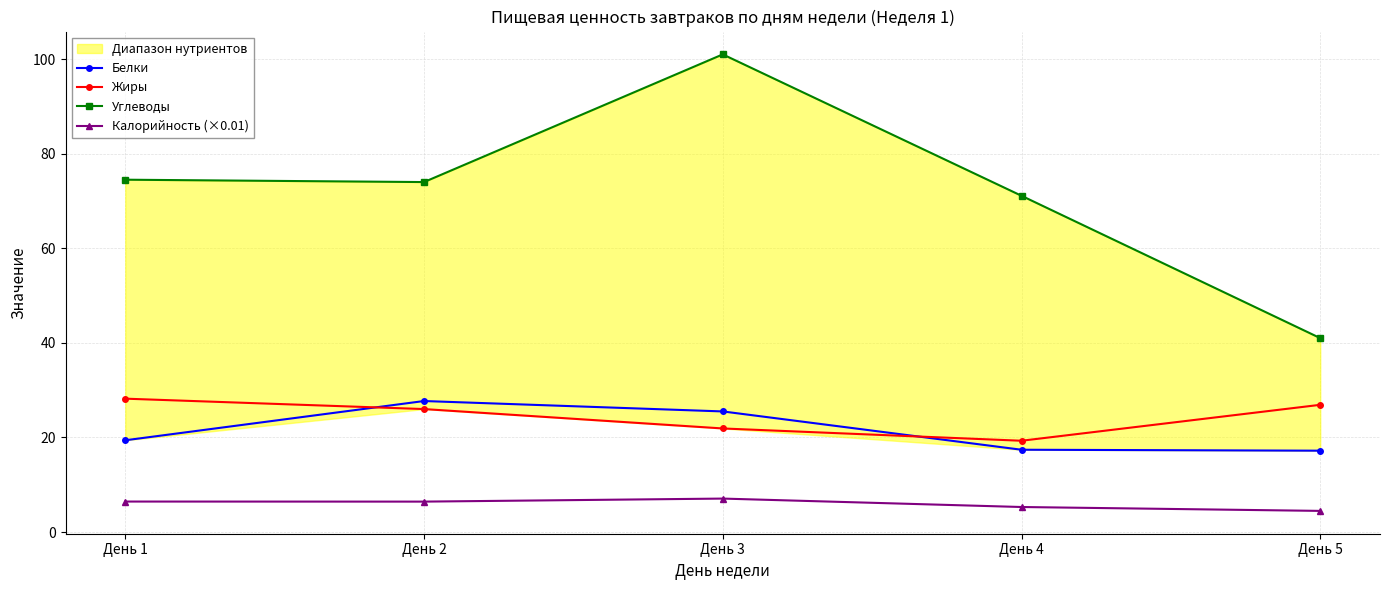

The value of Калорийность (×0.01) at День 4 is 5.3. True or false?

True